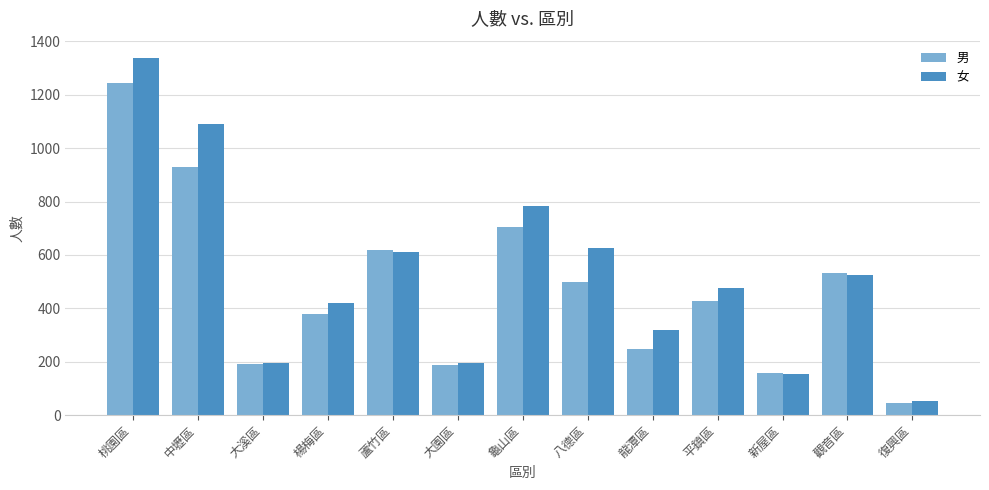

How many bars are there in total?

26